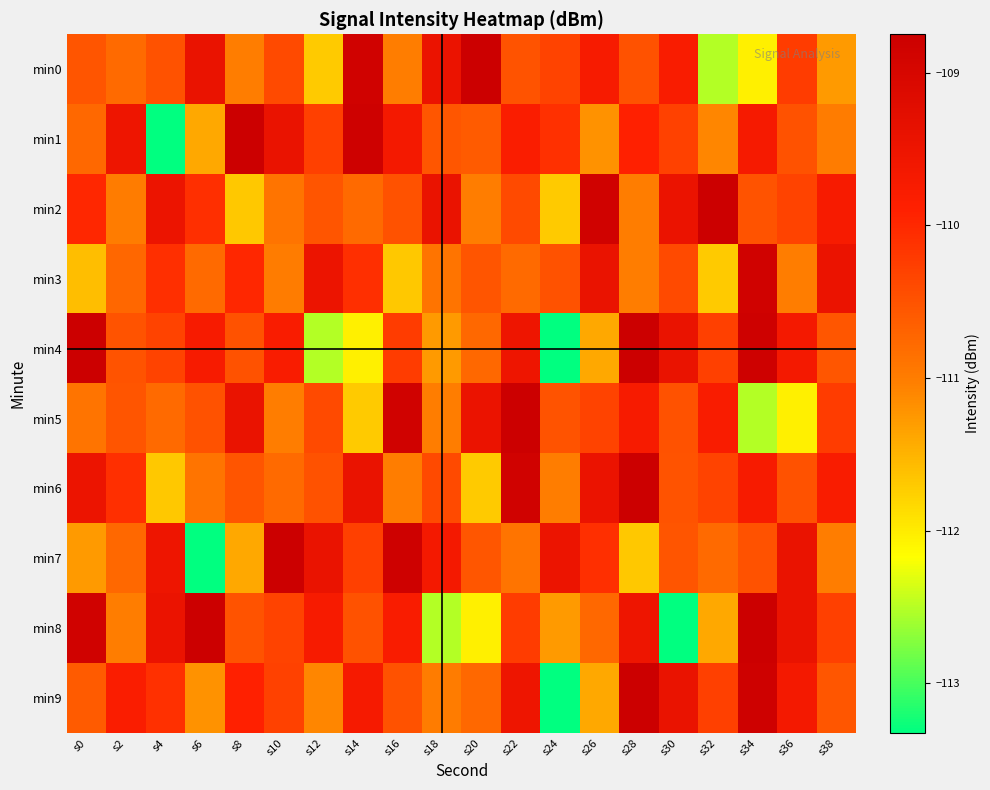

Reading left to right, extract all data points from this chart.

min0: s0=-110.5	s2=-110.8	s4=-110.5	s6=-109.4	s8=-111.0	s10=-110.4	s12=-111.7	s14=-108.8	s16=-111.0	s18=-109.5	s20=-108.8	s22=-110.5	s24=-110.3	s26=-109.7	s28=-110.5	s30=-109.8	s32=-112.5	s34=-112.1	s36=-110.2	s38=-111.3
min1: s0=-110.8	s2=-109.5	s4=-113.3	s6=-111.4	s8=-108.7	s10=-109.4	s12=-110.3	s14=-108.8	s16=-109.7	s18=-110.6	s20=-110.6	s22=-109.8	s24=-110.1	s26=-111.2	s28=-109.9	s30=-110.3	s32=-111.1	s34=-109.7	s36=-110.5	s38=-111.0
min2: s0=-110.0	s2=-111.0	s4=-109.5	s6=-110.1	s8=-111.7	s10=-110.9	s12=-110.5	s14=-110.8	s16=-110.5	s18=-109.4	s20=-111.0	s22=-110.4	s24=-111.7	s26=-108.8	s28=-111.0	s30=-109.5	s32=-108.8	s34=-110.5	s36=-110.3	s38=-109.7
min3: s0=-111.6	s2=-110.7	s4=-110.1	s6=-110.8	s8=-110.0	s10=-111.0	s12=-109.5	s14=-110.1	s16=-111.7	s18=-110.9	s20=-110.5	s22=-110.8	s24=-110.5	s26=-109.4	s28=-111.0	s30=-110.4	s32=-111.7	s34=-108.8	s36=-111.0	s38=-109.5
min4: s0=-108.8	s2=-110.5	s4=-110.3	s6=-109.7	s8=-110.5	s10=-109.8	s12=-112.5	s14=-112.1	s16=-110.2	s18=-111.3	s20=-110.8	s22=-109.5	s24=-113.3	s26=-111.4	s28=-108.7	s30=-109.4	s32=-110.3	s34=-108.8	s36=-109.7	s38=-110.6
min5: s0=-110.9	s2=-110.5	s4=-110.8	s6=-110.5	s8=-109.4	s10=-111.0	s12=-110.4	s14=-111.7	s16=-108.8	s18=-111.0	s20=-109.5	s22=-108.8	s24=-110.5	s26=-110.3	s28=-109.7	s30=-110.5	s32=-109.8	s34=-112.5	s36=-112.1	s38=-110.2
min6: s0=-109.5	s2=-110.1	s4=-111.7	s6=-110.9	s8=-110.5	s10=-110.8	s12=-110.5	s14=-109.4	s16=-111.0	s18=-110.4	s20=-111.7	s22=-108.8	s24=-111.0	s26=-109.5	s28=-108.8	s30=-110.5	s32=-110.3	s34=-109.7	s36=-110.5	s38=-109.8
min7: s0=-111.3	s2=-110.8	s4=-109.5	s6=-113.3	s8=-111.4	s10=-108.7	s12=-109.4	s14=-110.3	s16=-108.8	s18=-109.7	s20=-110.6	s22=-110.9	s24=-109.5	s26=-110.1	s28=-111.7	s30=-110.5	s32=-110.8	s34=-110.5	s36=-109.4	s38=-111.0
min8: s0=-108.8	s2=-111.0	s4=-109.5	s6=-108.8	s8=-110.5	s10=-110.3	s12=-109.7	s14=-110.5	s16=-109.8	s18=-112.5	s20=-112.1	s22=-110.2	s24=-111.3	s26=-110.8	s28=-109.5	s30=-113.3	s32=-111.4	s34=-108.7	s36=-109.4	s38=-110.3
min9: s0=-110.6	s2=-109.8	s4=-110.1	s6=-111.2	s8=-109.9	s10=-110.3	s12=-111.1	s14=-109.7	s16=-110.5	s18=-111.0	s20=-110.8	s22=-109.5	s24=-113.3	s26=-111.4	s28=-108.7	s30=-109.4	s32=-110.3	s34=-108.8	s36=-109.7	s38=-110.6